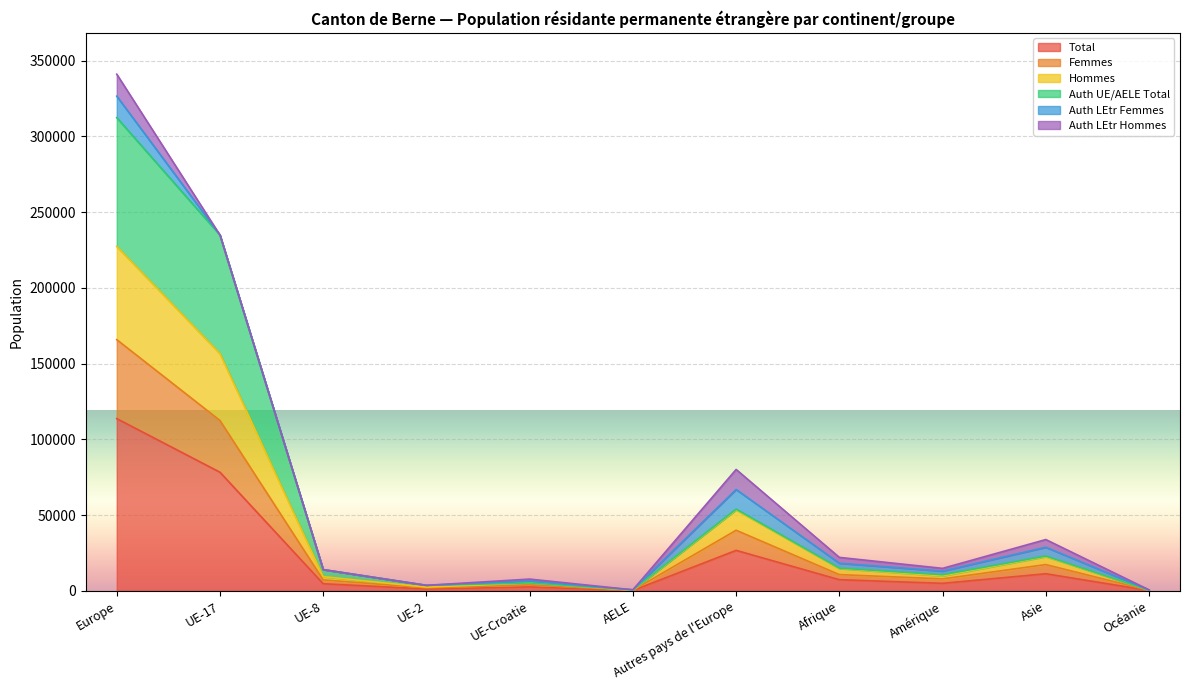

Does the chart display data point markers on the line(s)?

No